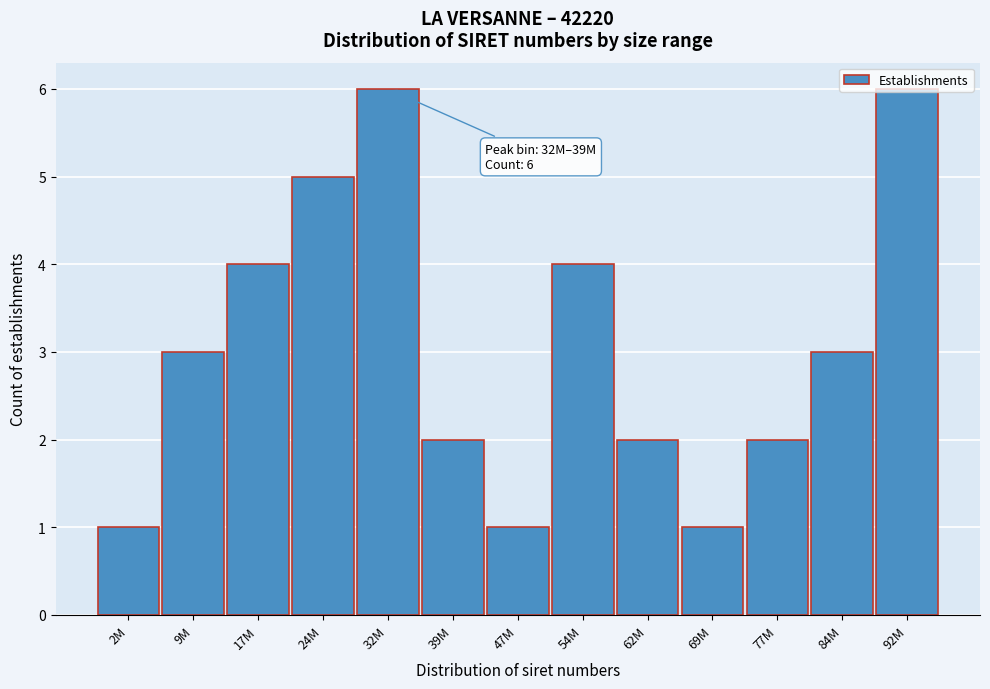

What is the label of the 5th bar from the right?

62M